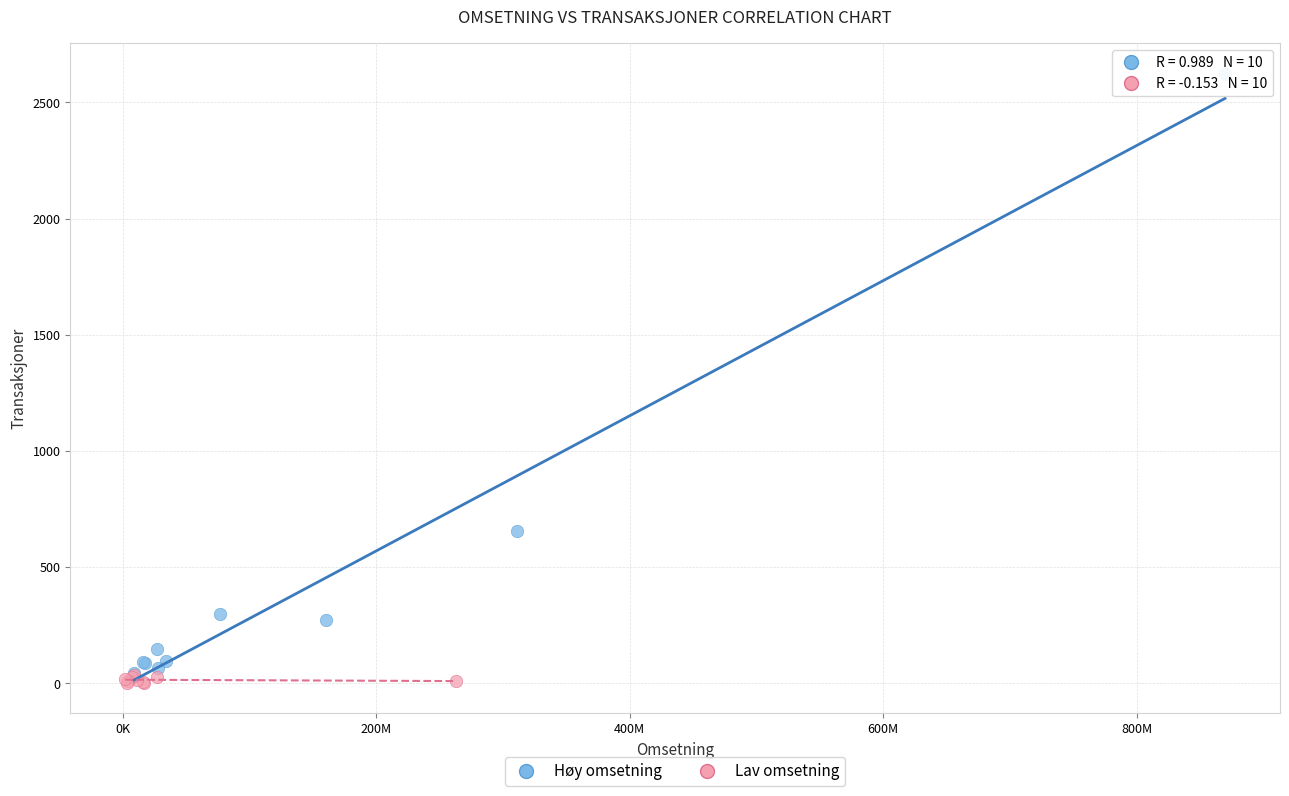

Which series reaches the maximum Y coordinate?

Høy omsetning